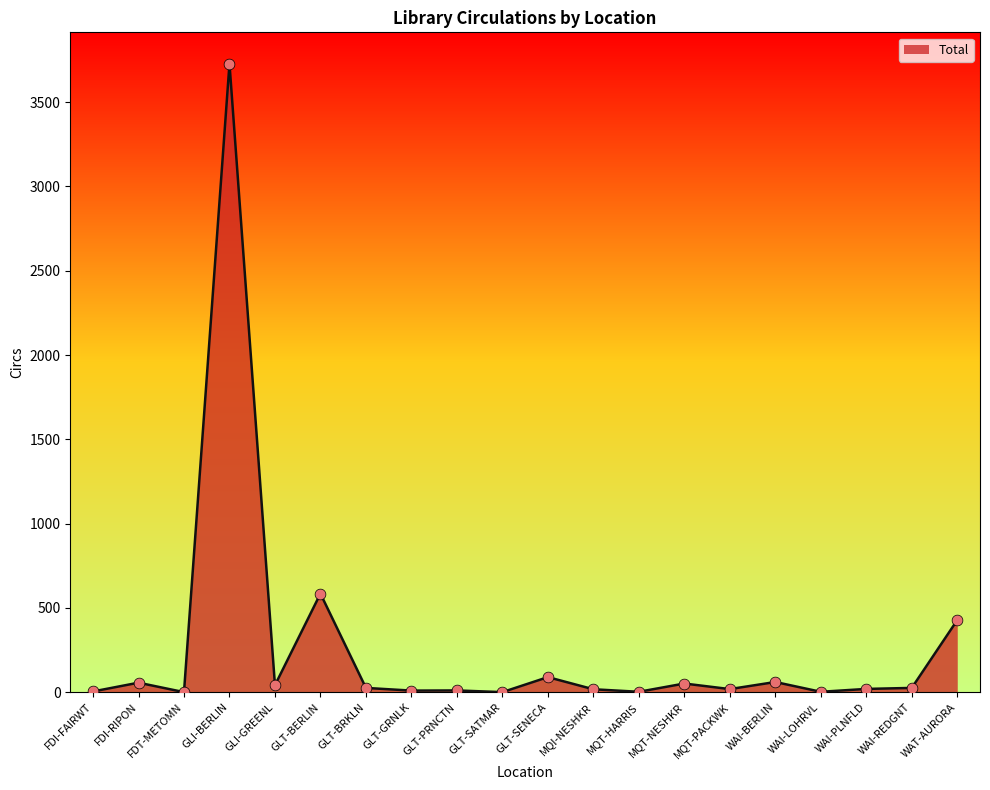

What is the ratio of the value at FDI-RIPON to the value at WAI-REDGNT?

2.2